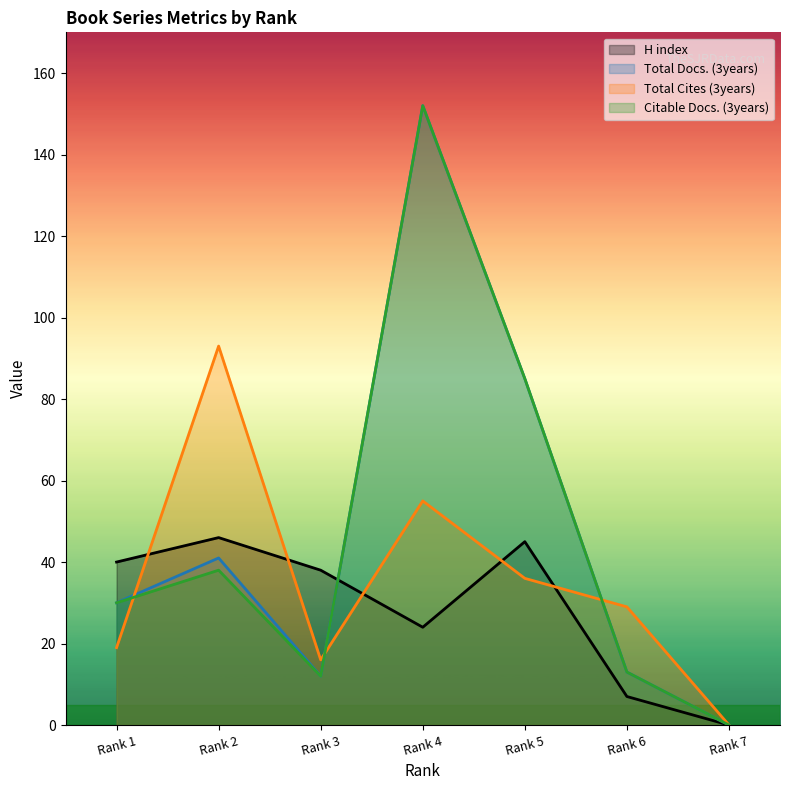

At how many categories does at least one series exceed 23?

6